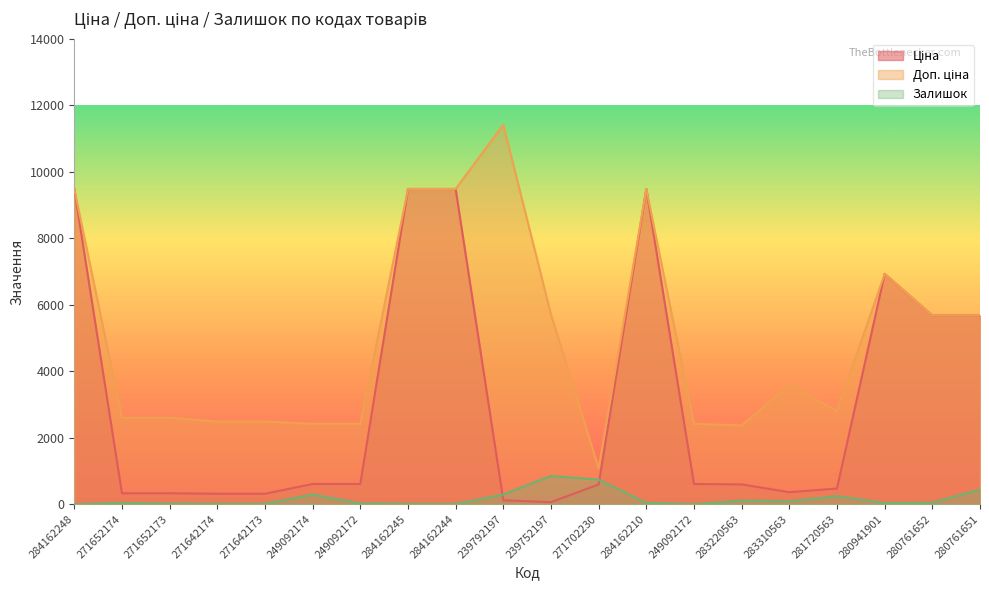

What are all the series names shown in the legend?

Ціна, Доп. ціна, Залишок